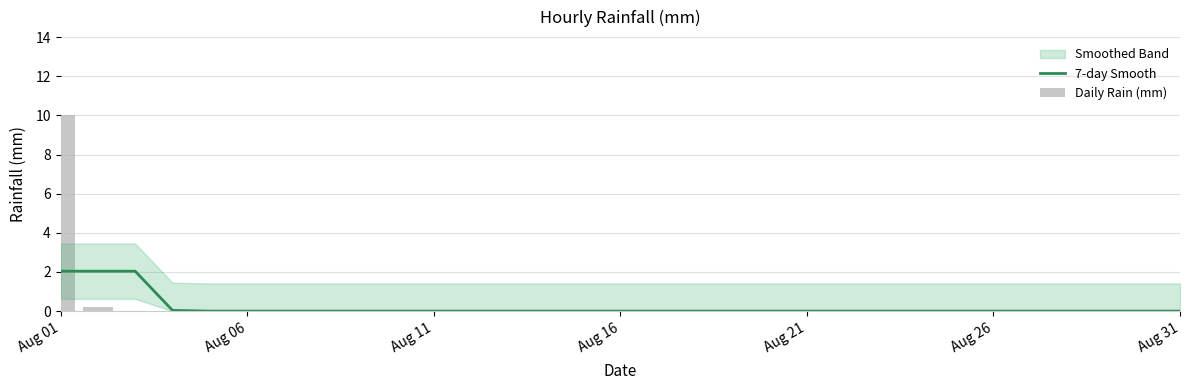

Are the bars grouped side by side (vs. stacked)?

Yes